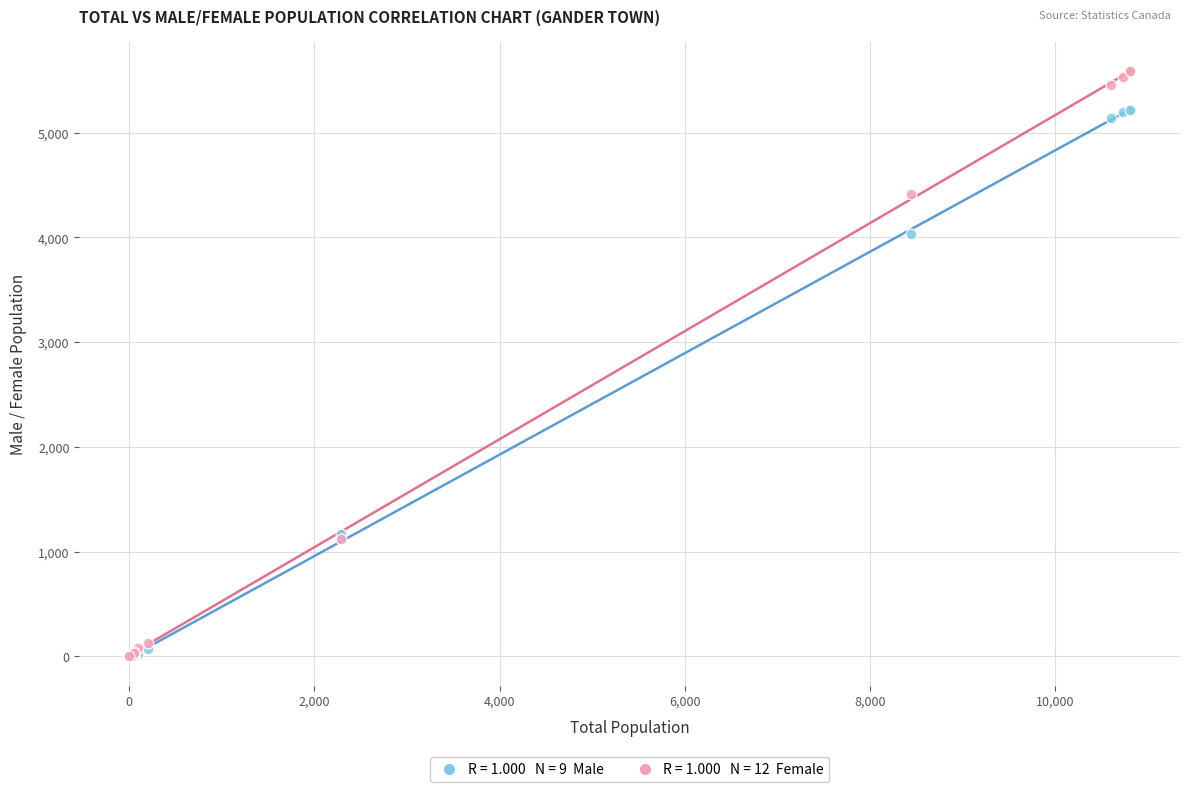

Across all series, what Y value is closest to 2795?

4035